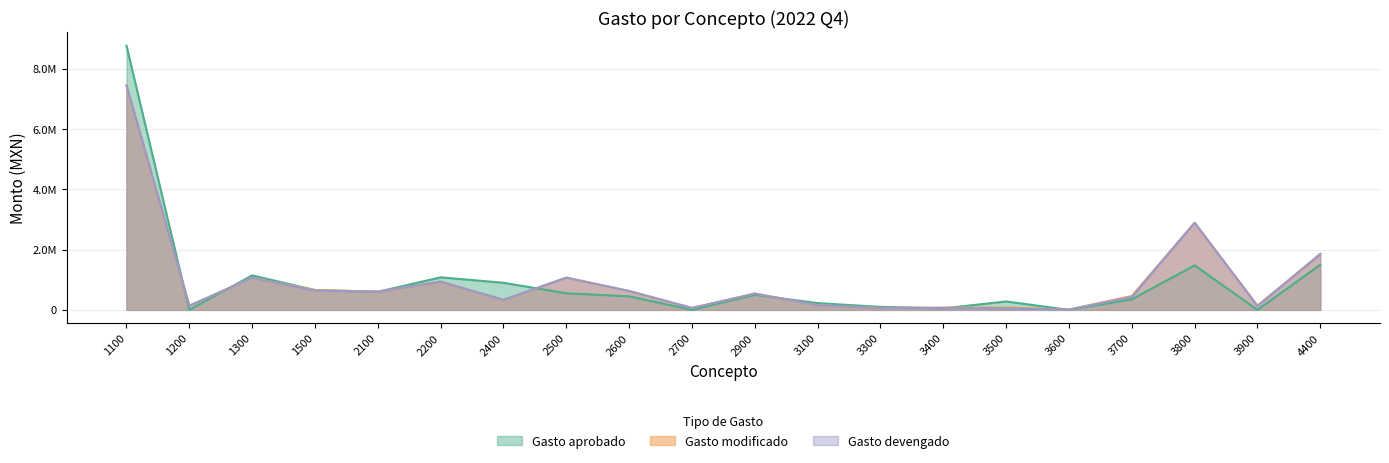

Does the chart have visible grid lines?

Yes